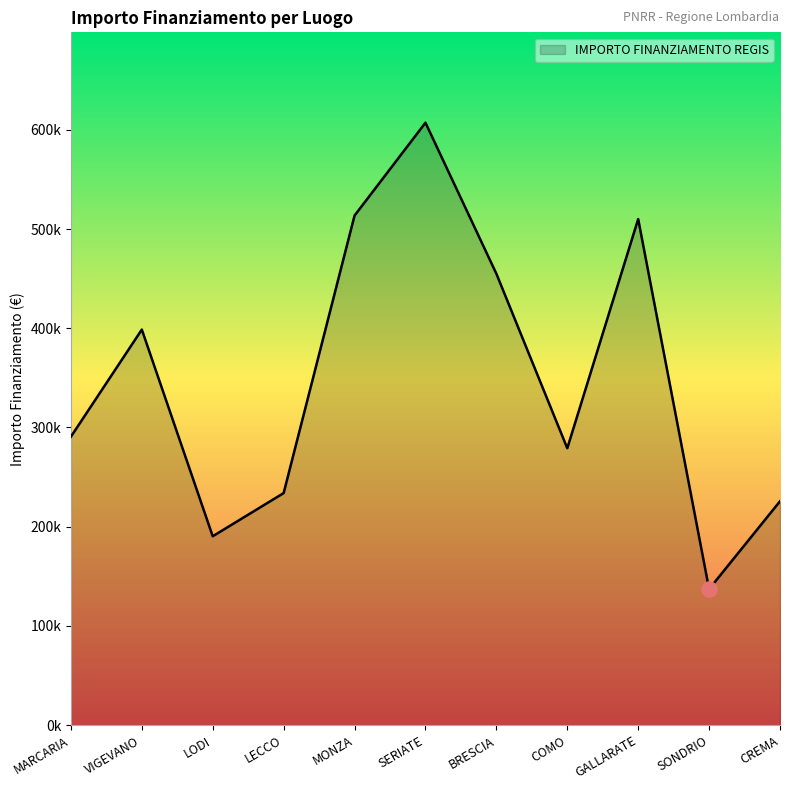

What is the change in value from VIGEVANO to MONZA?

+114887.1